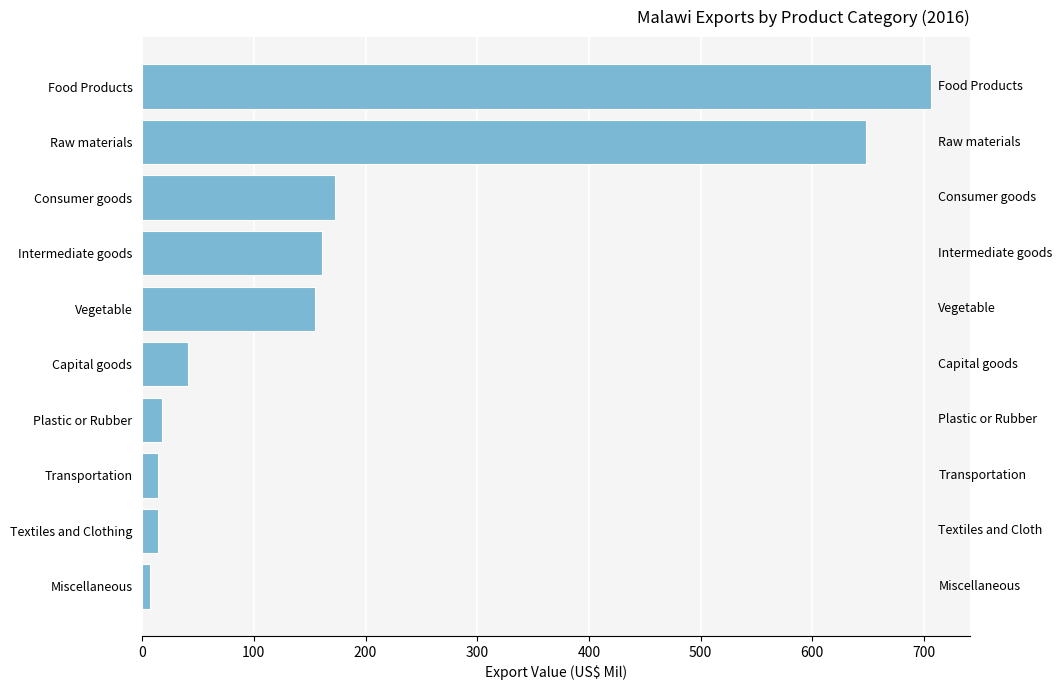

Where is the data nearest to the value 356?

Consumer goods